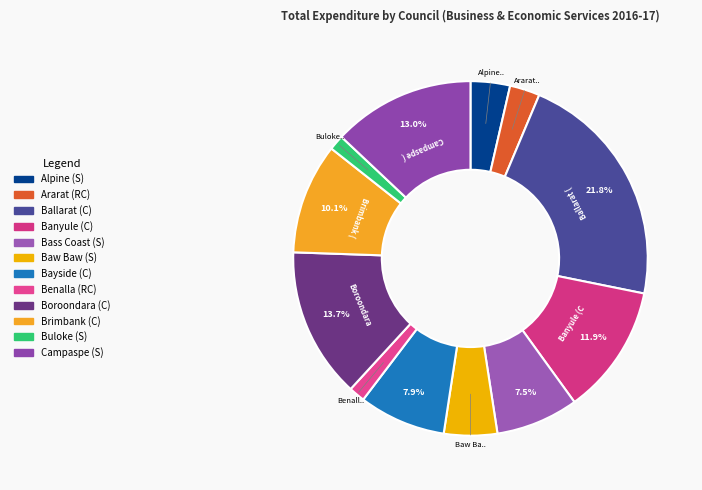

What percentage is the Alpine (S) slice, to the nearest percent?

4%